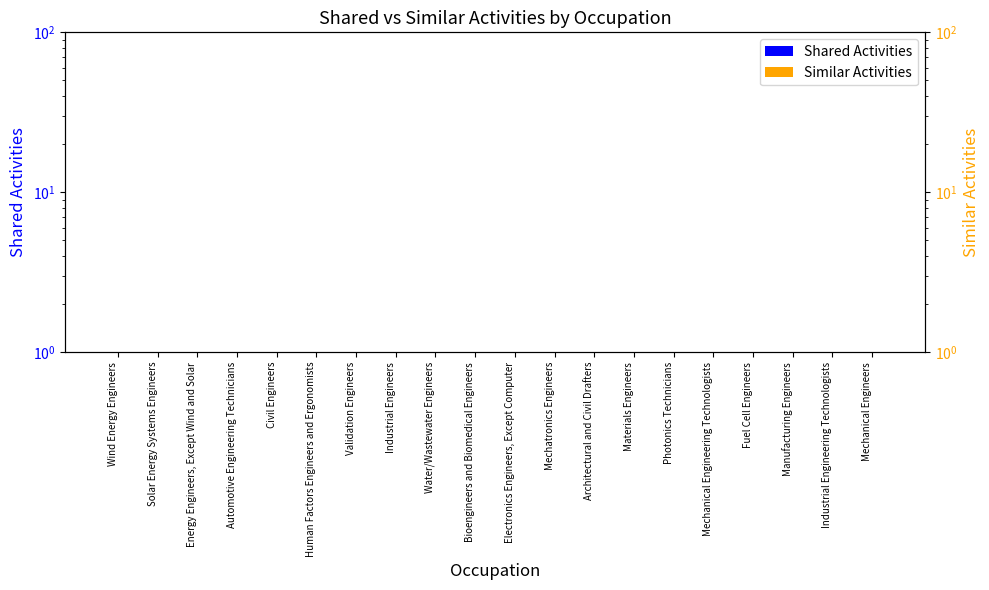

What position from the left is Electronics Engineers, Except Computer?

11